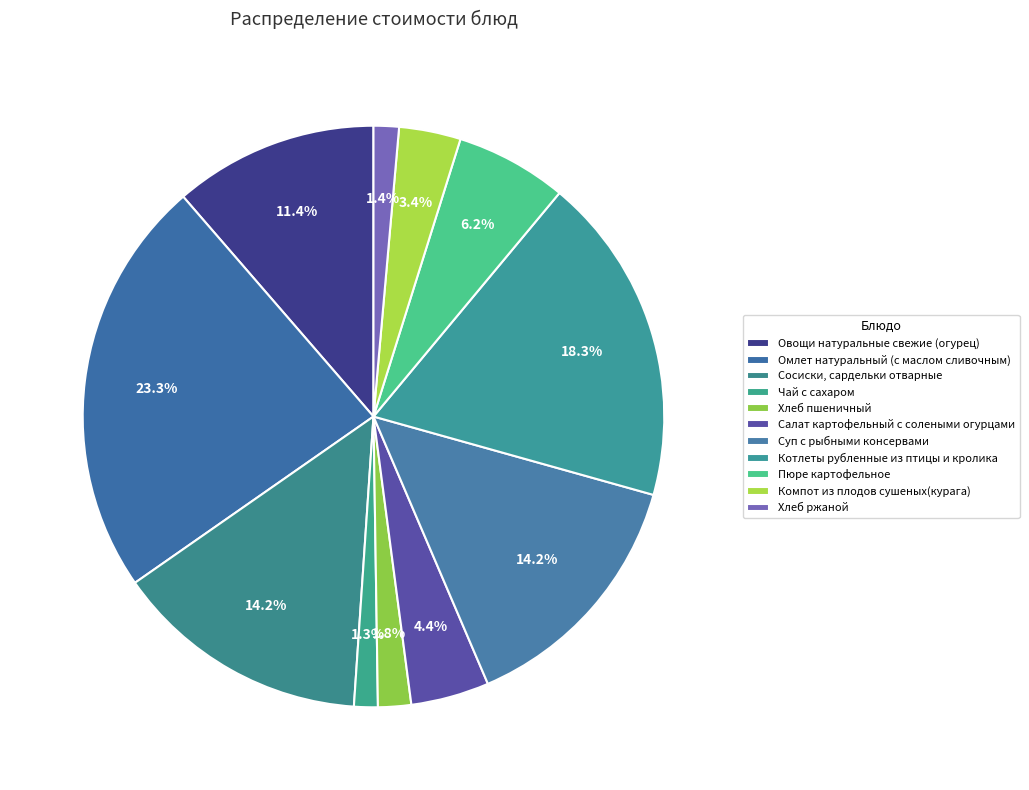

Which category has the smallest portion of the pie?

Чай с сахаром